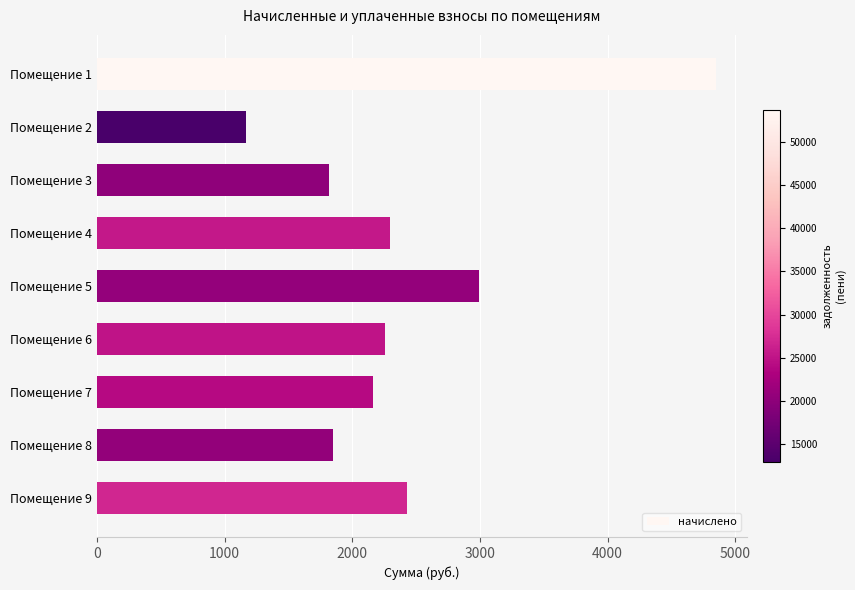

Count the number of data series in this chart.

1